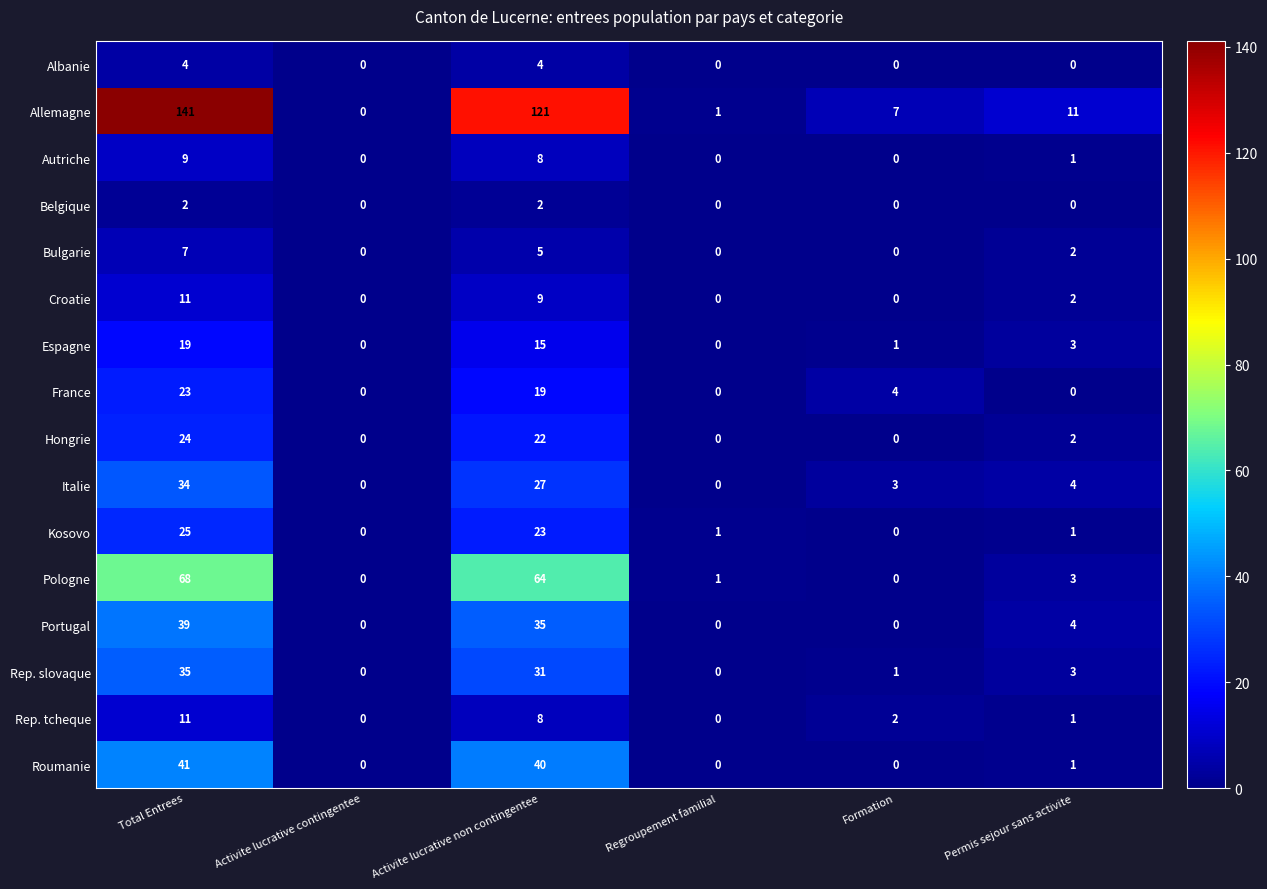

The value of Bulgarie at Activite lucrative contingentee is 0. True or false?

True